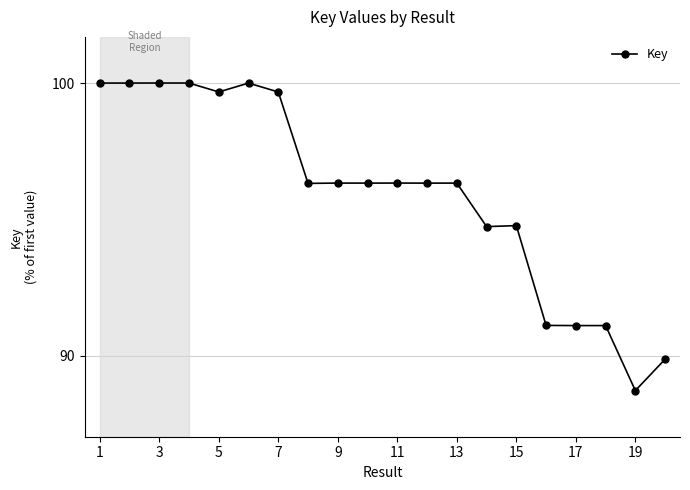

What is the value of the 8th point from the left?

96.3